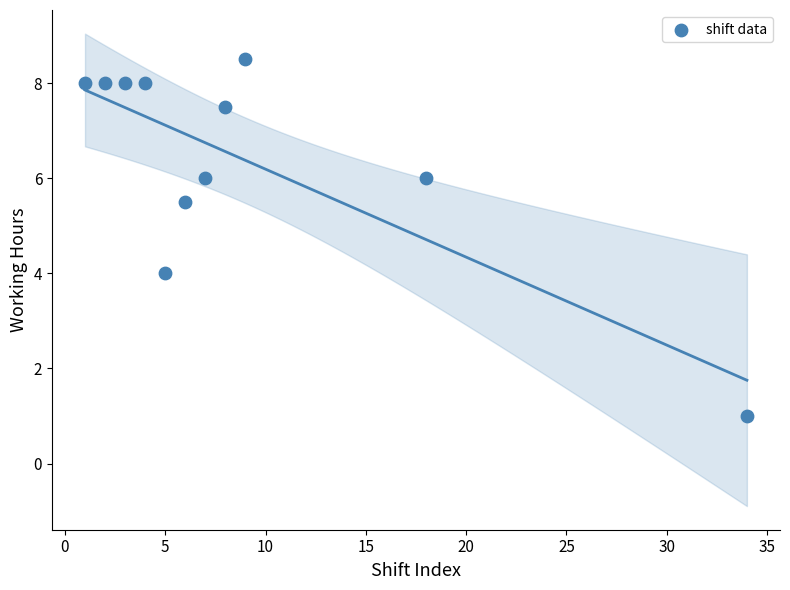

What is the average Y value?

6.4